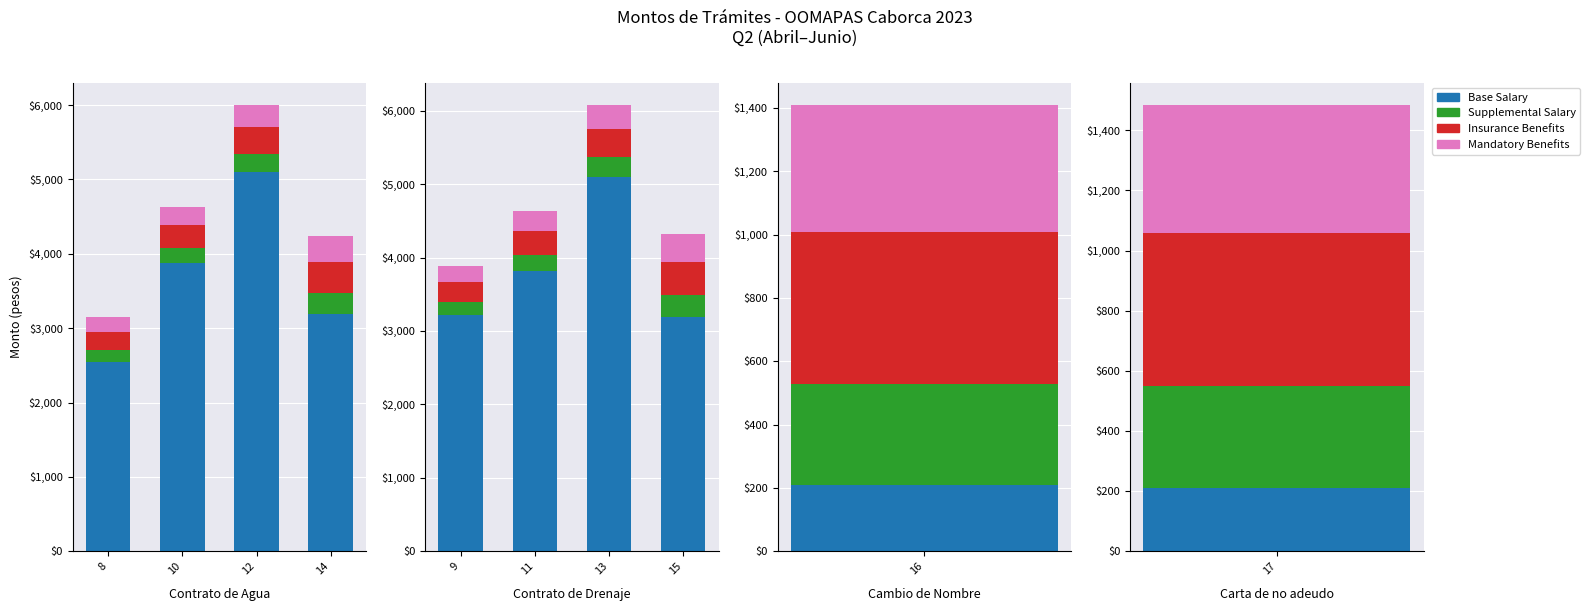

Rank the series by their maximum value, from highest to lowest.

Base Salary, Insurance Benefits, Mandatory Benefits, Supplemental Salary